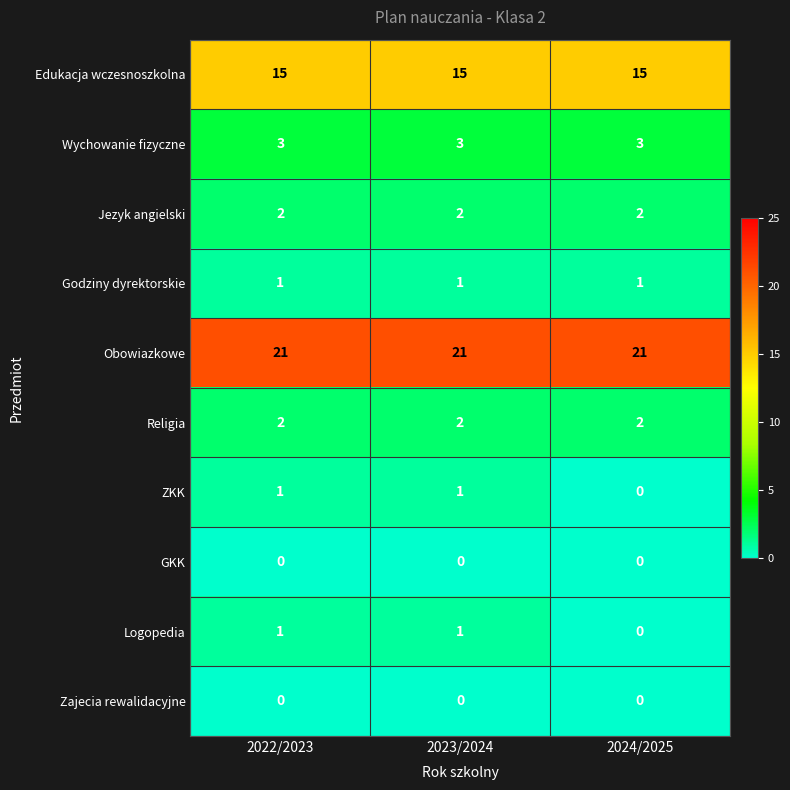

At how many categories does at least one series exceed 12?

3